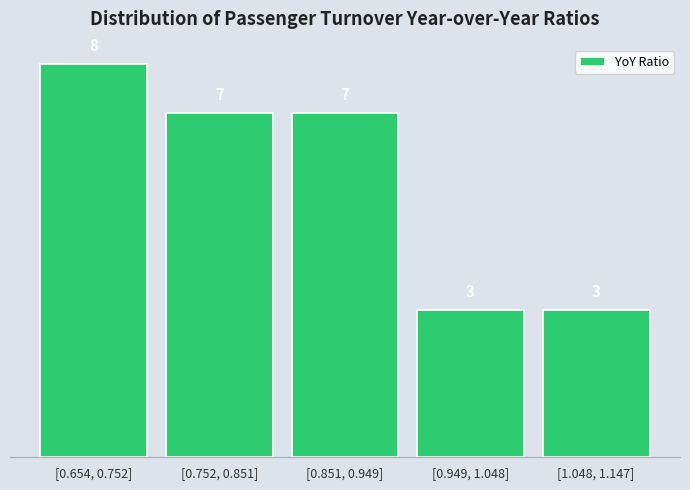

Reading left to right, transcribe all the data shown in this chart.

8	7	7	3	3